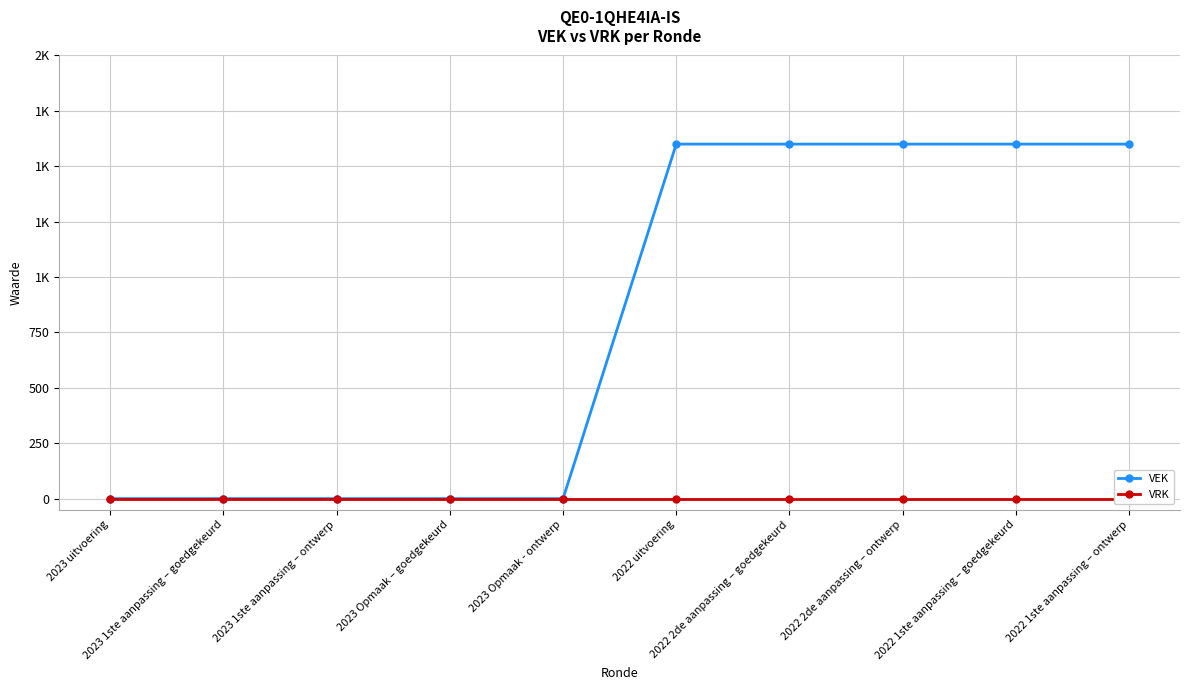

Reading right to left, list all the values displayed in this chart.

VEK: 1600	1600	1600	1600	1600	0	0	0	0	0
VRK: 0	0	0	0	0	0	0	0	0	0